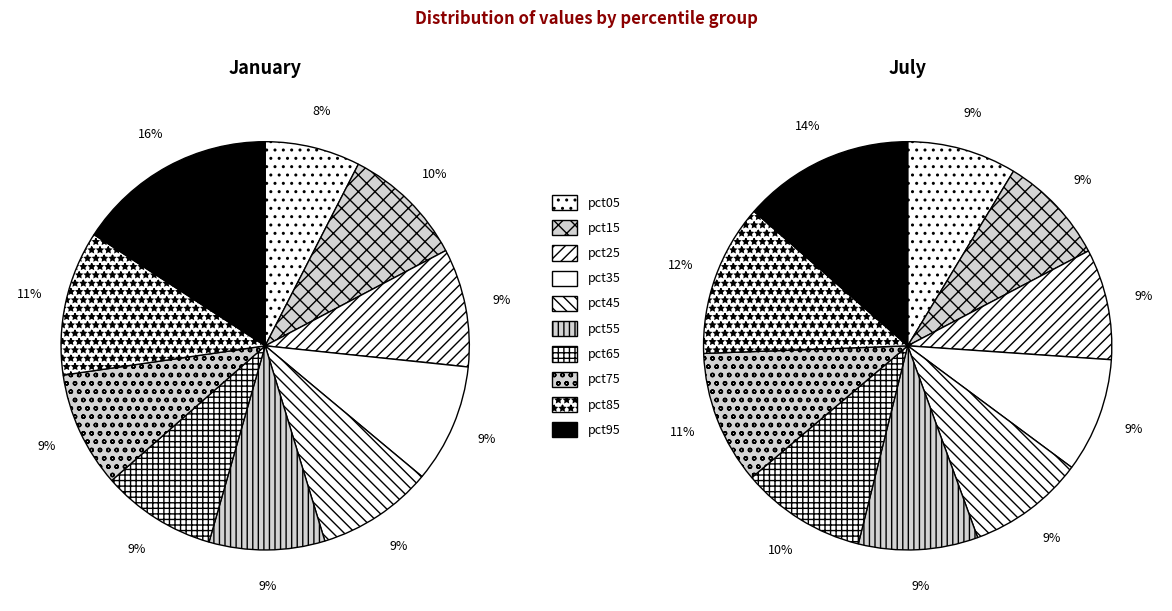

True or false: values_jul accounts for 1% of the total.

False